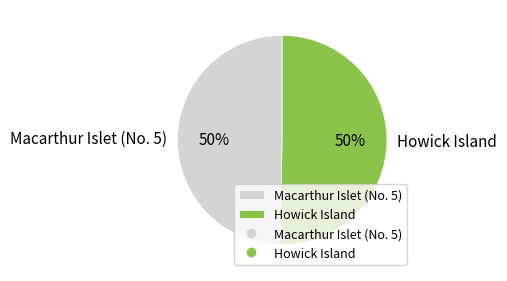

To the nearest percent, what is the average slice percentage?

50%